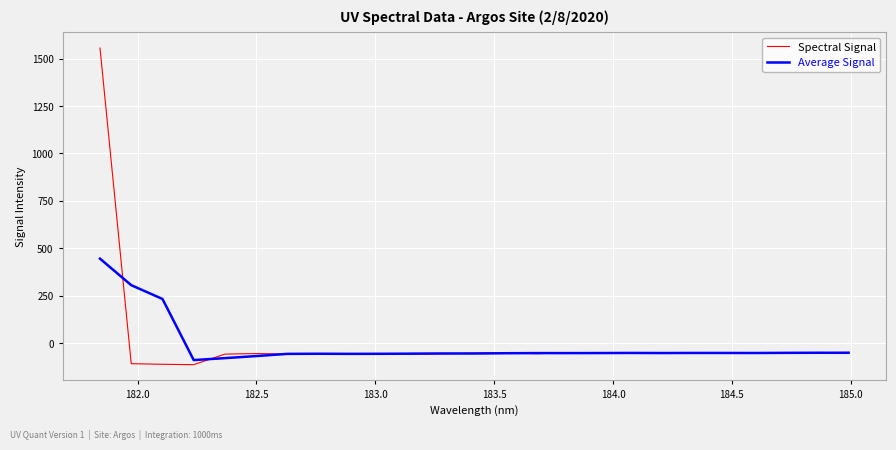

What is the highest value of the Spectral Signal series?

1555.6